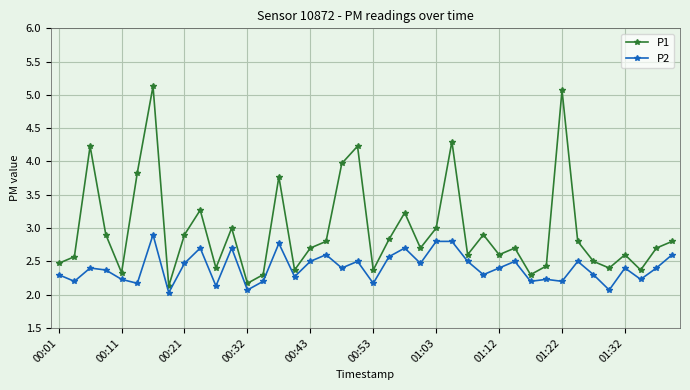

Which series has the largest total across all categories?

P1